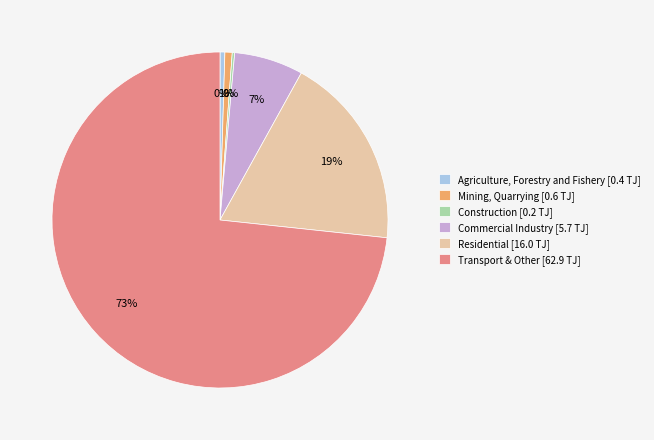

Which slice is the largest?

Transport & Other [62.9 TJ]